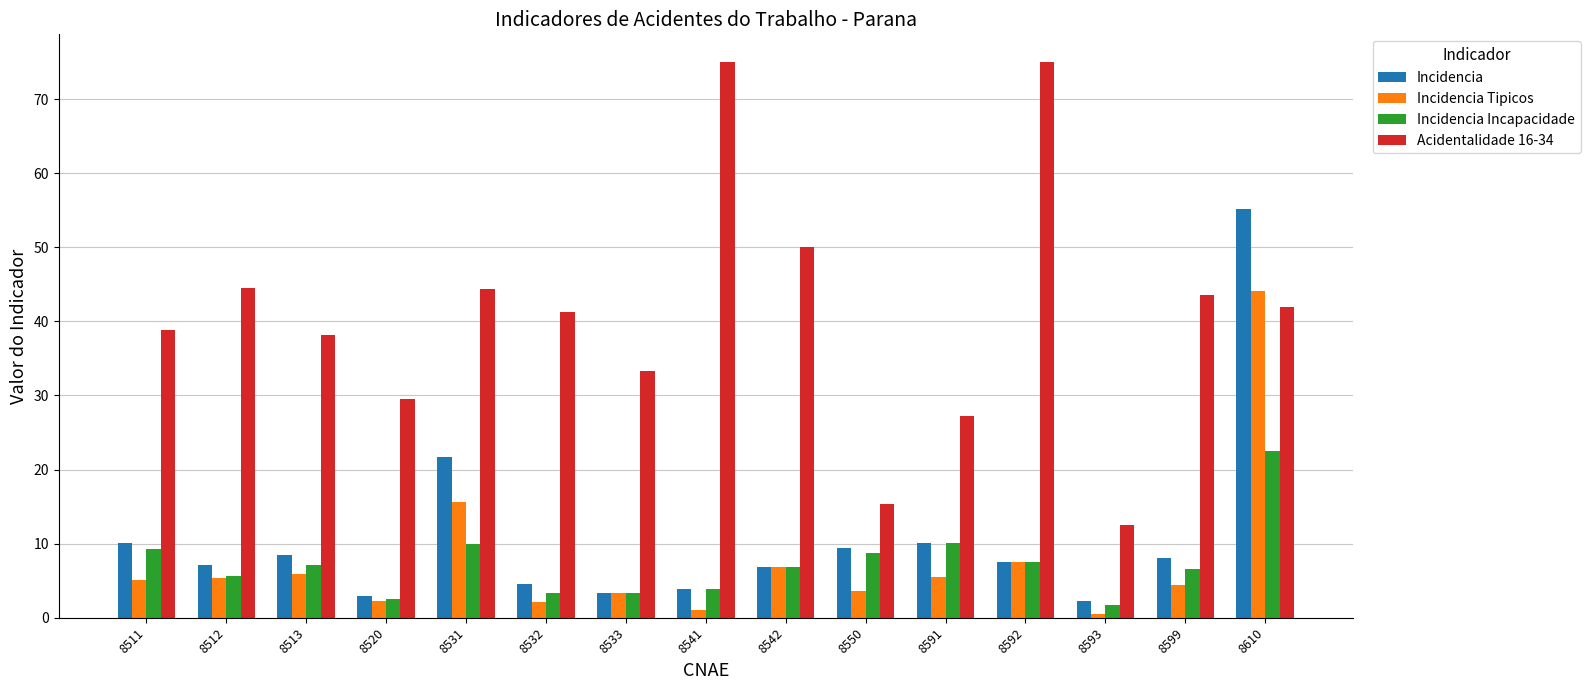

Are the bars grouped side by side (vs. stacked)?

Yes